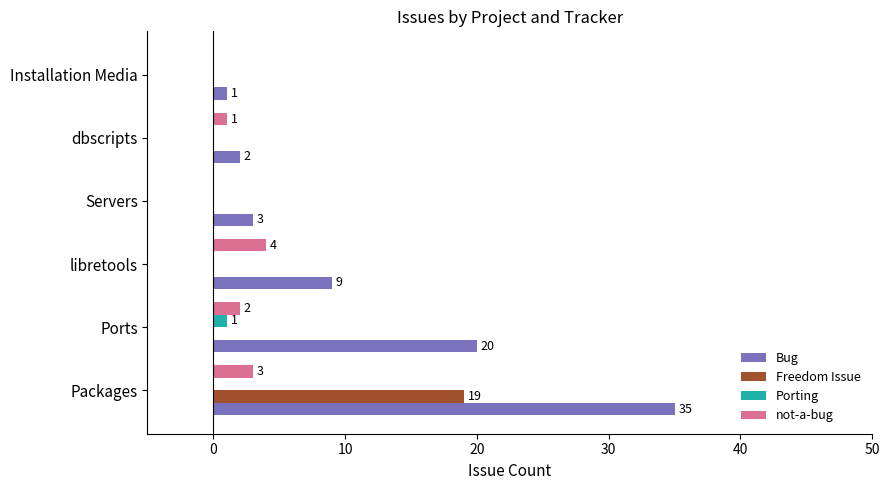

At which label does Bug reach its peak?

Packages